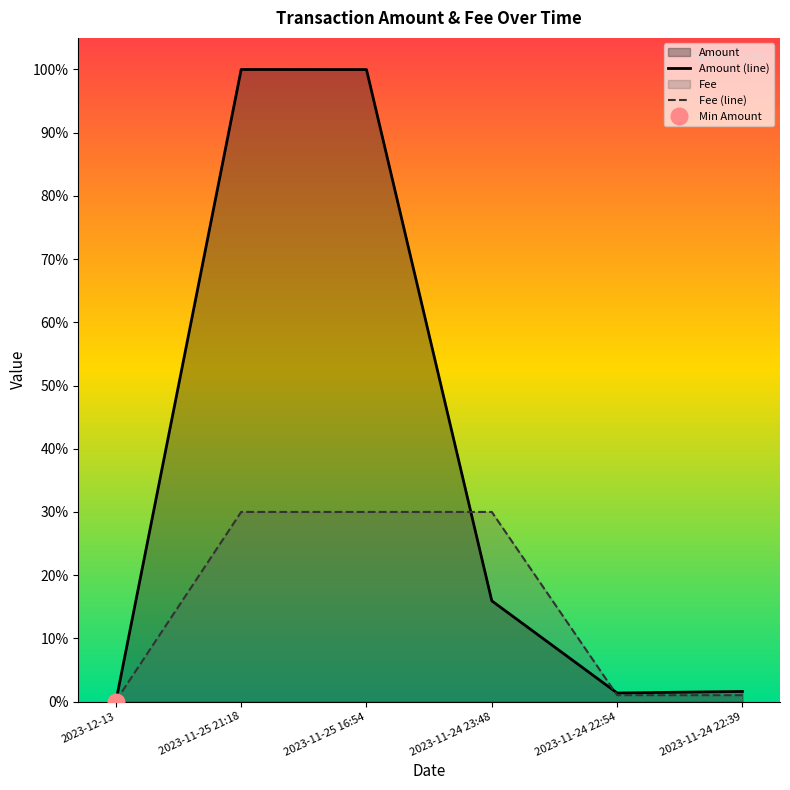

True or false: Fee (line) has a value of 0.0 at 2023-11-24 22:54.

False